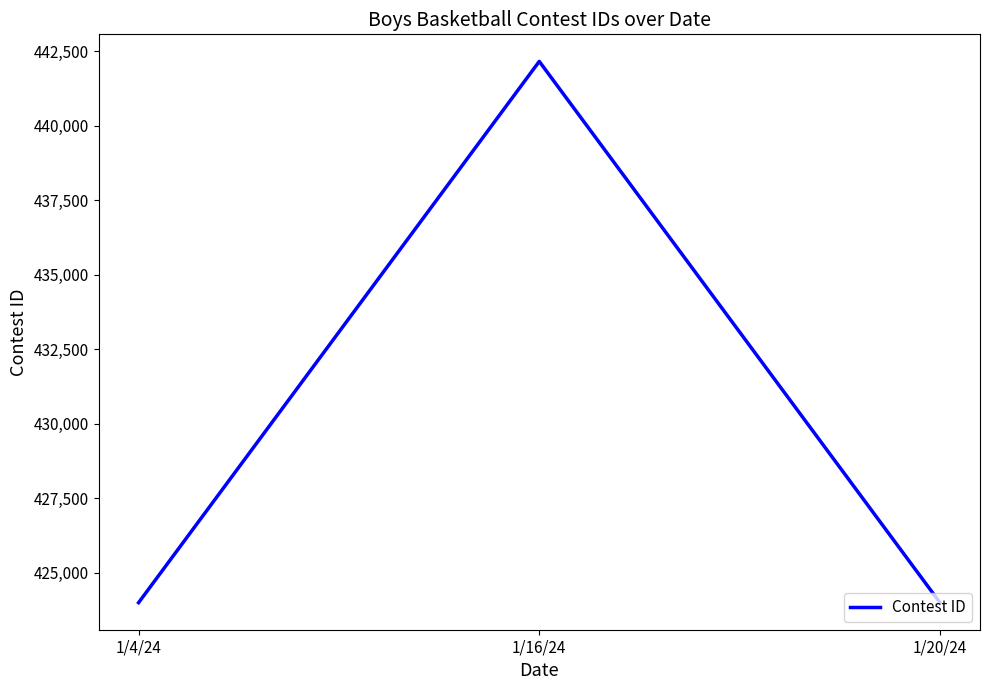

Is this an area chart (filled region under the line)?

No